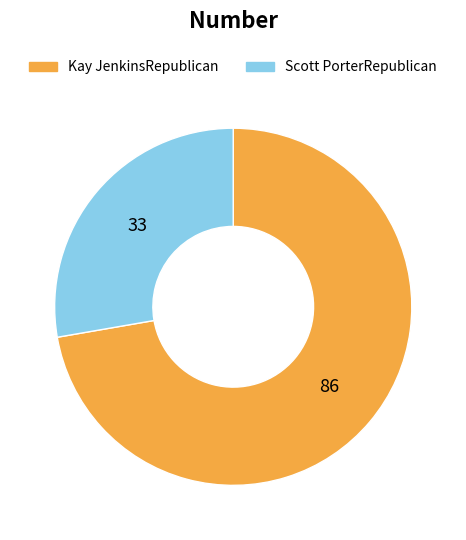

The Scott PorterRepublican slice represents 28% of the pie. True or false?

True